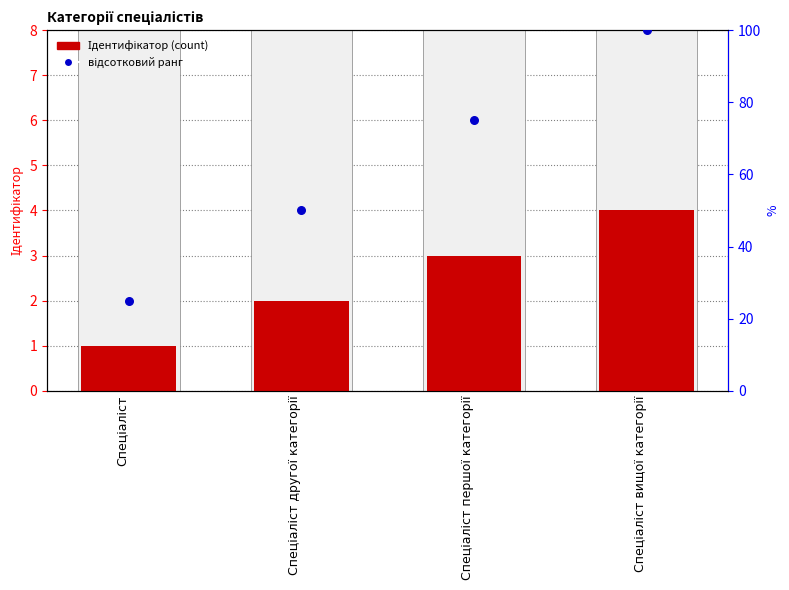

At which category is the sum across all series the highest?

Спеціаліст вищої категорії